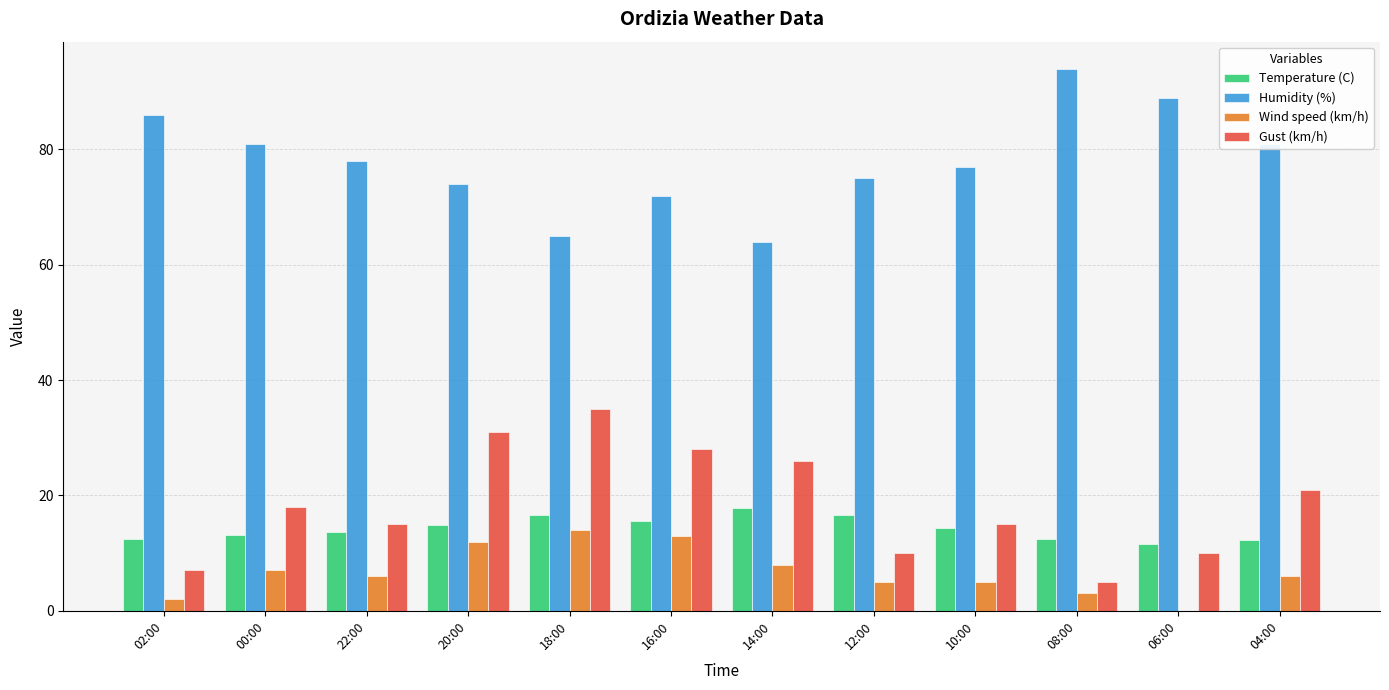

What is the greatest value displayed?

94.0